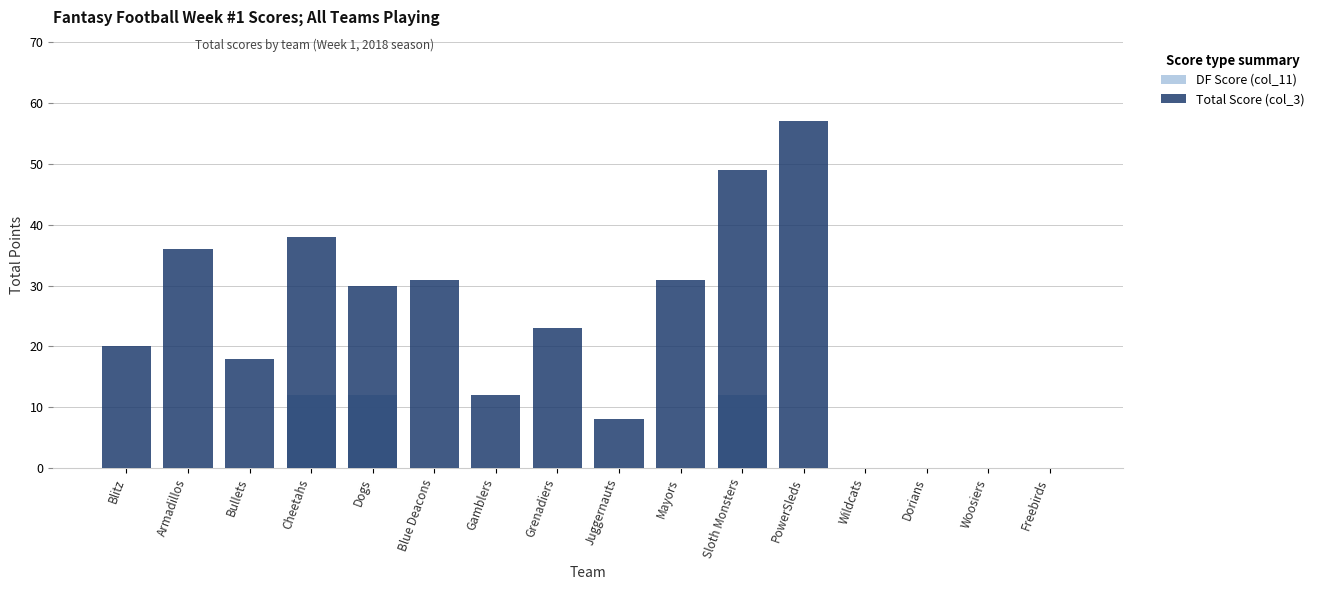

Between Mayors and Bullets, which is larger?

Mayors